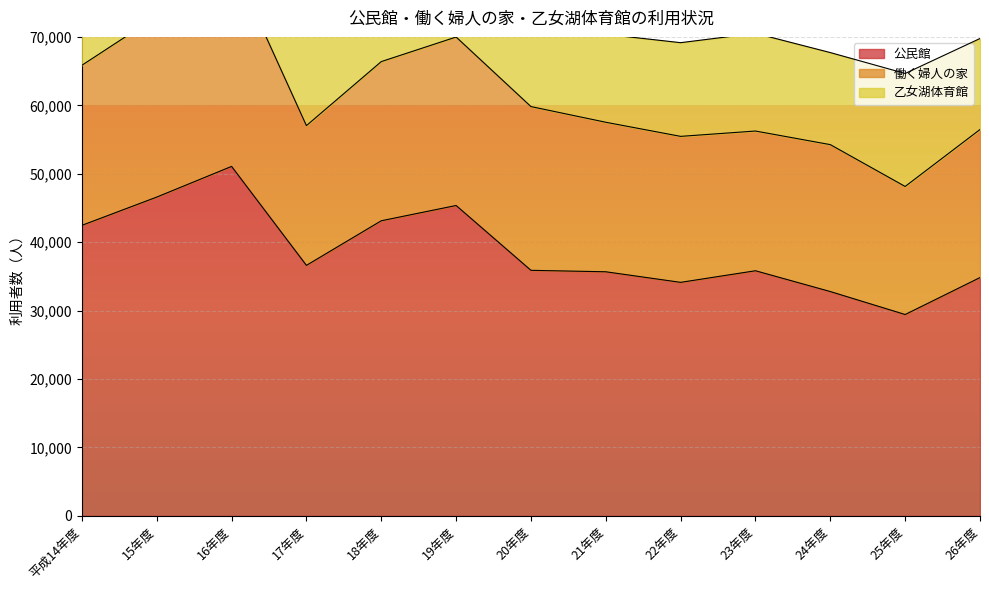

At 25年度, list the series in order from smallest to largest.

乙女湖体育館, 働く婦人の家, 公民館